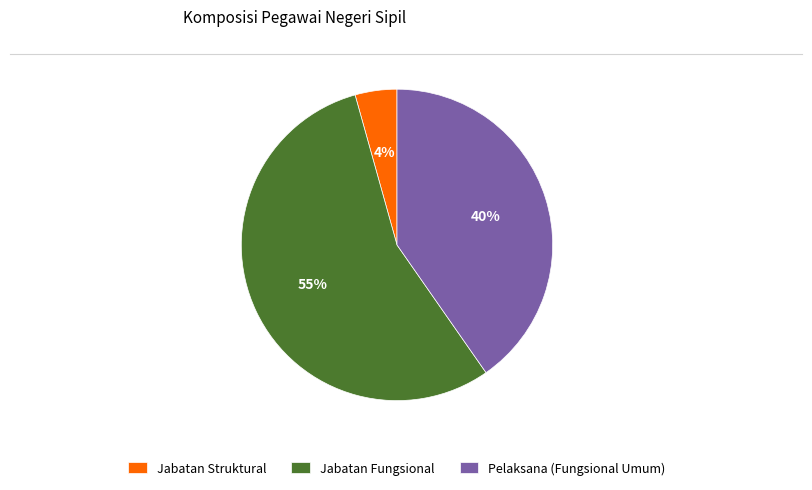

Which has a higher value, Jabatan Fungsional or Pelaksana (Fungsional Umum)?

Jabatan Fungsional